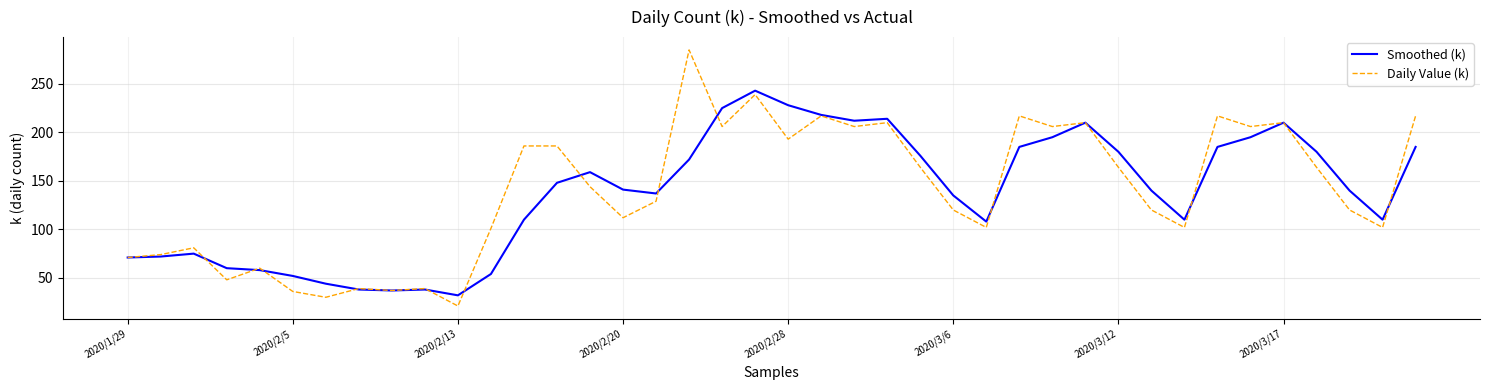

List the series in order of their peak value, lowest first.

Smoothed (k), Daily Value (k)